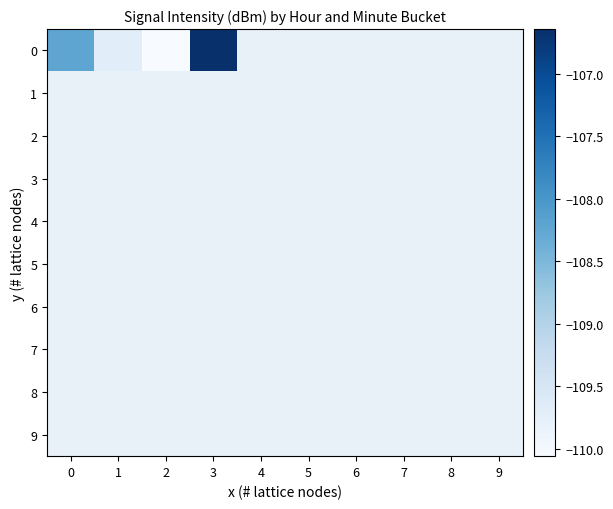

How many distinct data groups are displayed?

10